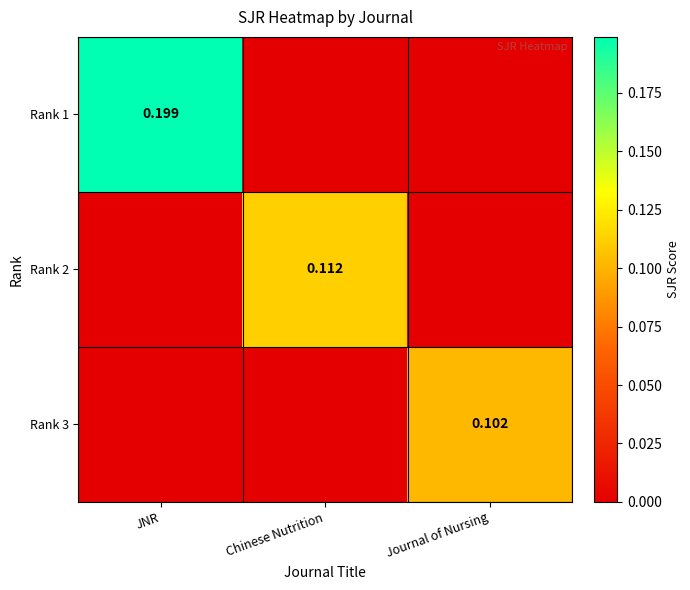

How many distinct data groups are displayed?

3